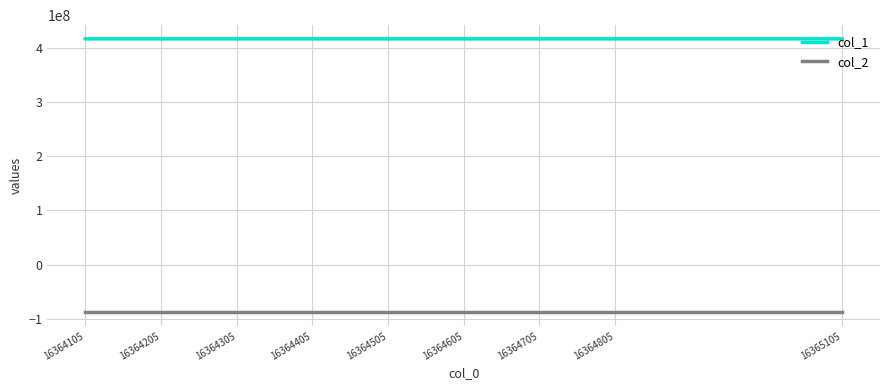

The col_2 series shows -88215556 at 16365105. True or false?

True